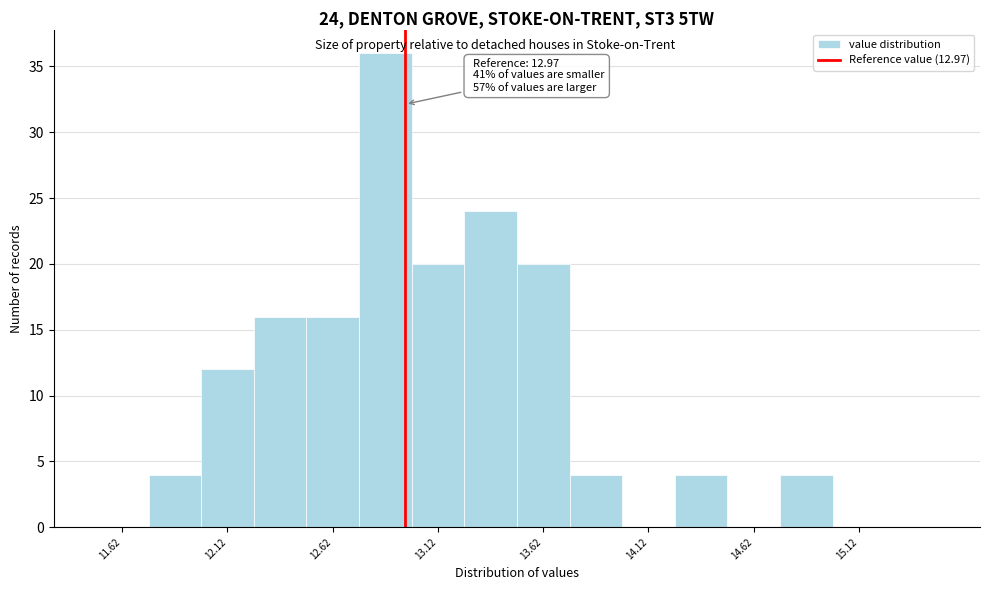

Over which range of the x-axis is the bar tallest?

12.75 to 13.00